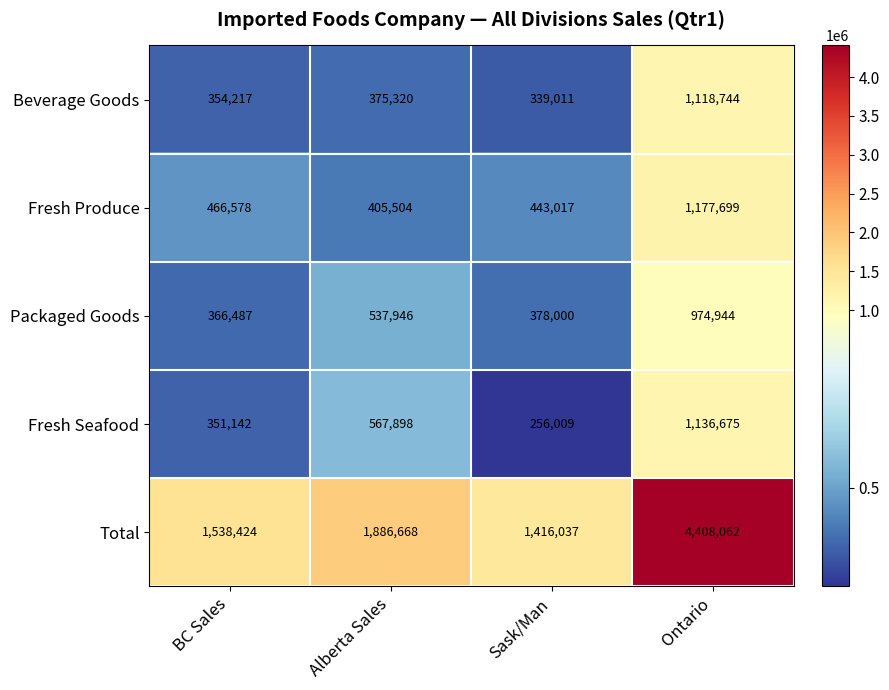

List the series in order of their peak value, highest first.

Total, Fresh Produce, Fresh Seafood, Beverage Goods, Packaged Goods